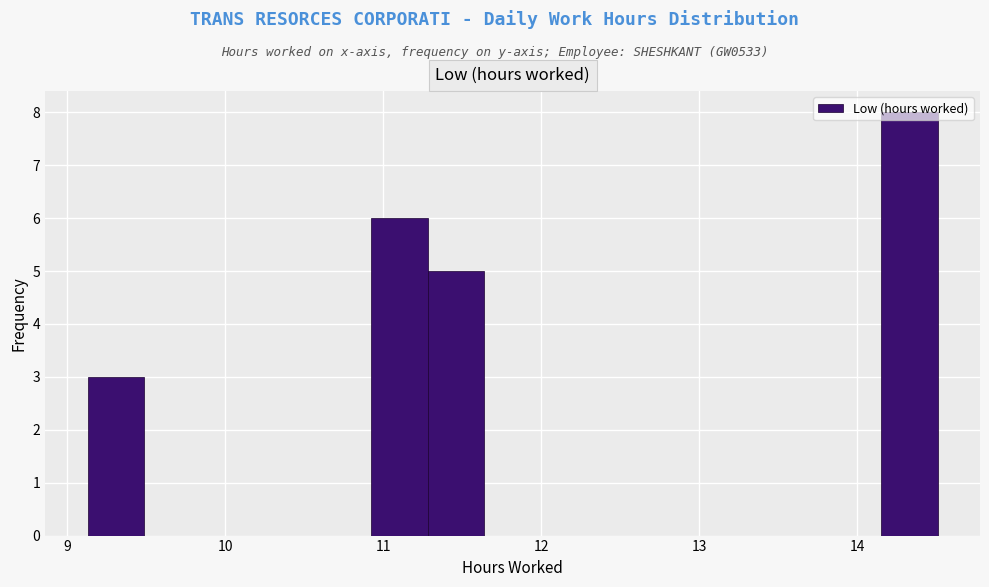

Read against the x-axis, roughly where is the centre of the tallest bar?

14.3